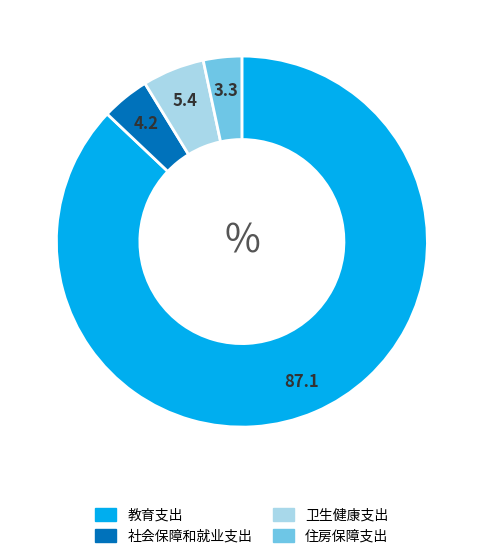

Is there any slice that represents more than half of the pie?

Yes